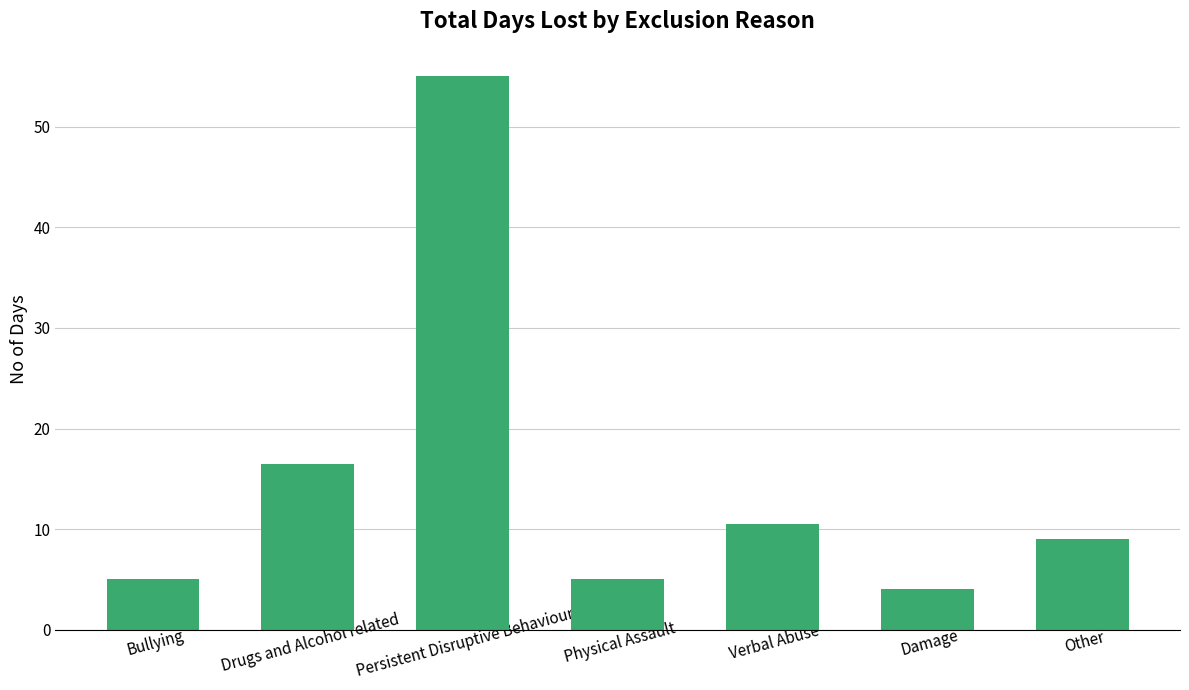

What position from the left is Drugs and Alcohol related?

2